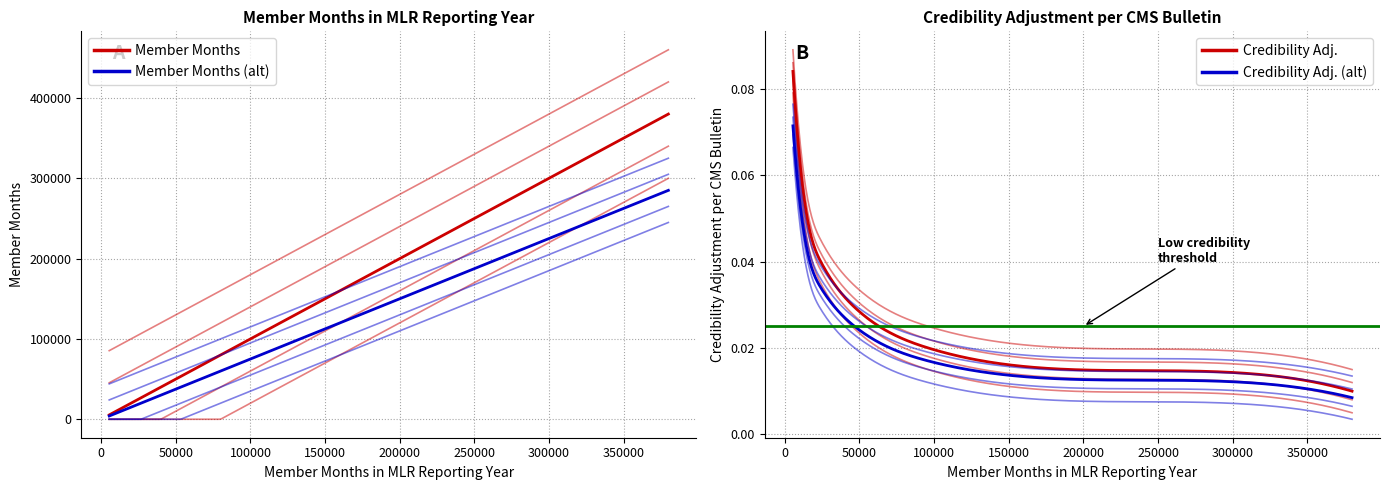

What is the difference between the maximum and minimum values in the Credibility Adjustment per CMS Bulletin series?

0.1